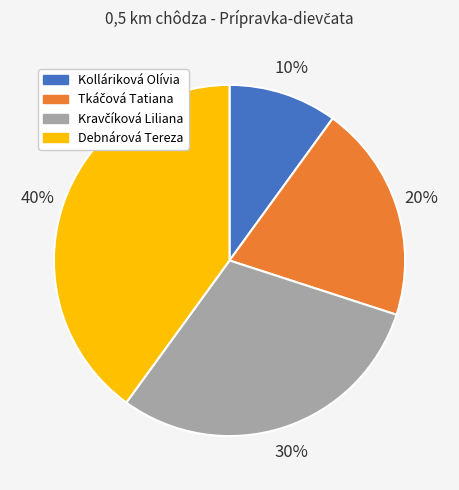

How many slices are in this pie chart?

4